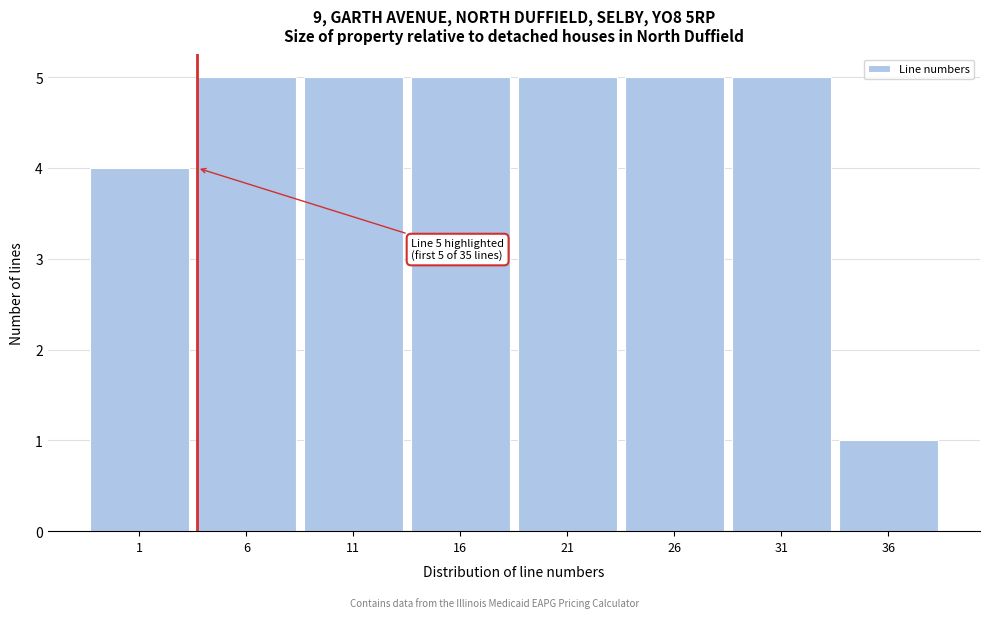

Reading right to left, extract all data points from this chart.

36=1	31=5	26=5	21=5	16=5	11=5	6=5	1=4